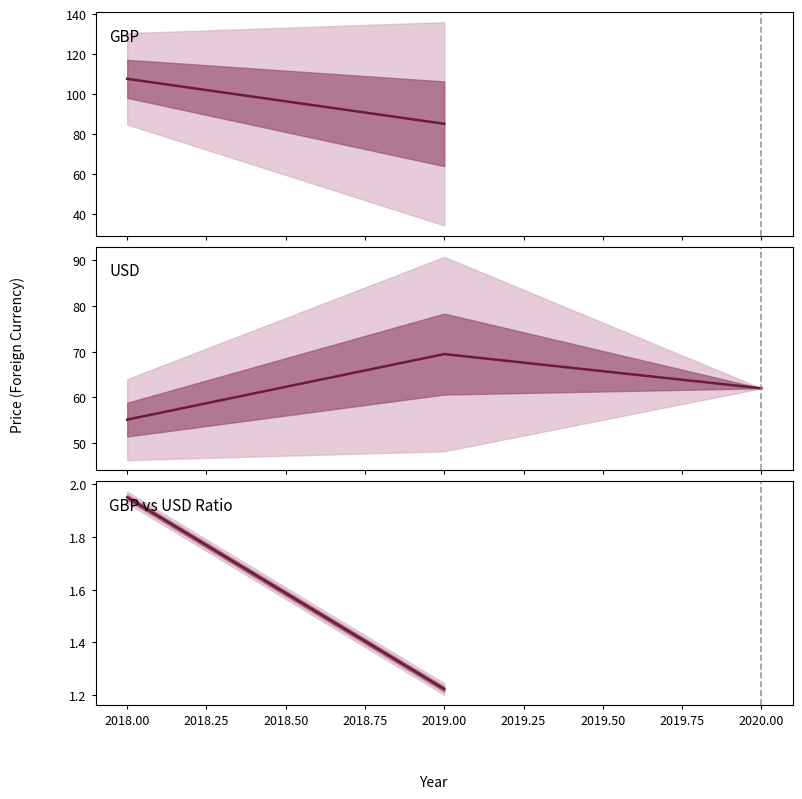

List the series in order of their overall mean, highest first.

GBP, USD, GBP vs USD Ratio